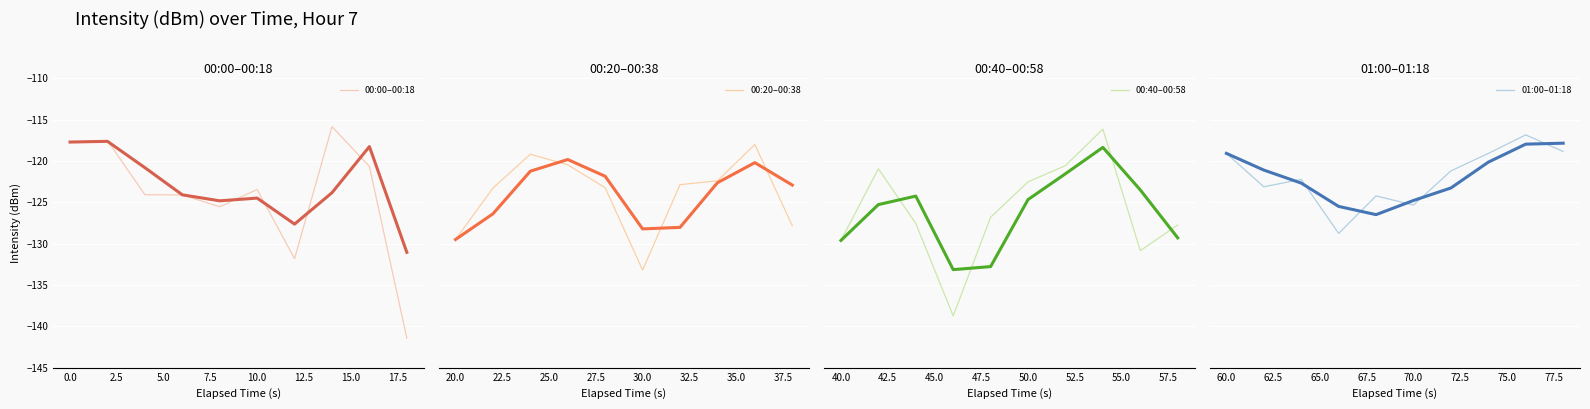

Reading right to left, what are all the values shown in this chart?

-118.9	-116.8	-119.1	-121.2	-125.3	-124.2	-128.8	-122.2	-123.1	-119.1	-127.7	-130.9	-116.2	-120.6	-122.5	-126.8	-138.7	-127.6	-120.9	-129.6	-127.8	-118.0	-122.4	-122.9	-133.2	-123.2	-120.5	-119.2	-123.3	-129.5	-141.4	-120.7	-115.9	-131.8	-123.5	-125.5	-124.1	-124.1	-117.5	-117.7